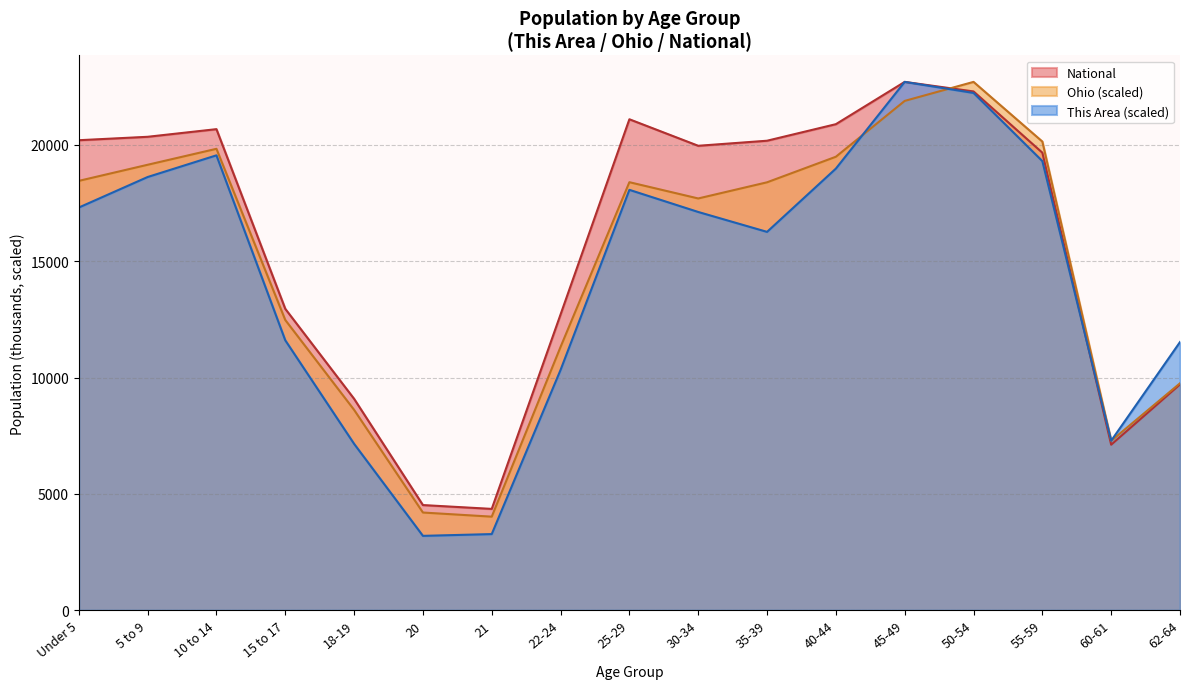

What is the difference between the Ohio values at 60-61 and 15 to 17?

5194.3